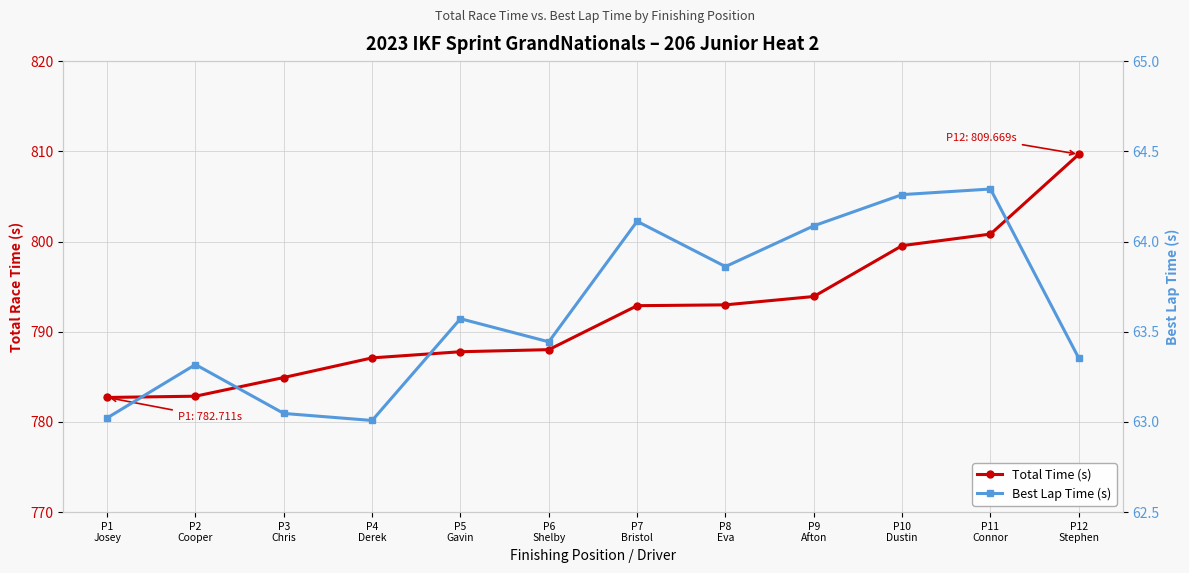

Which has a higher value, P4
Derek or P8
Eva?

P8
Eva